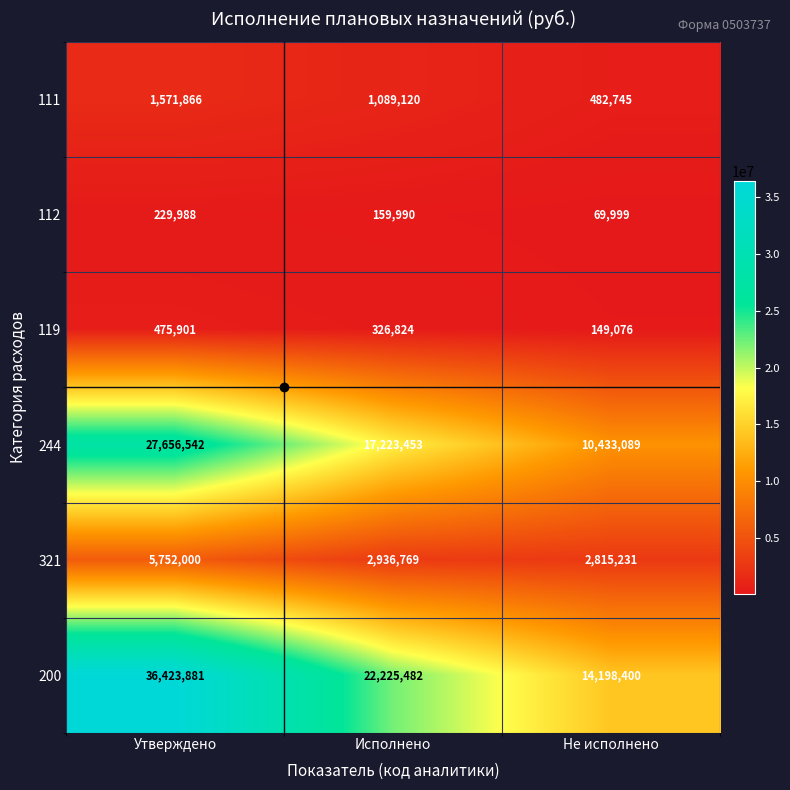

Is it true that 112 equals 159990 at Исполнено?

True